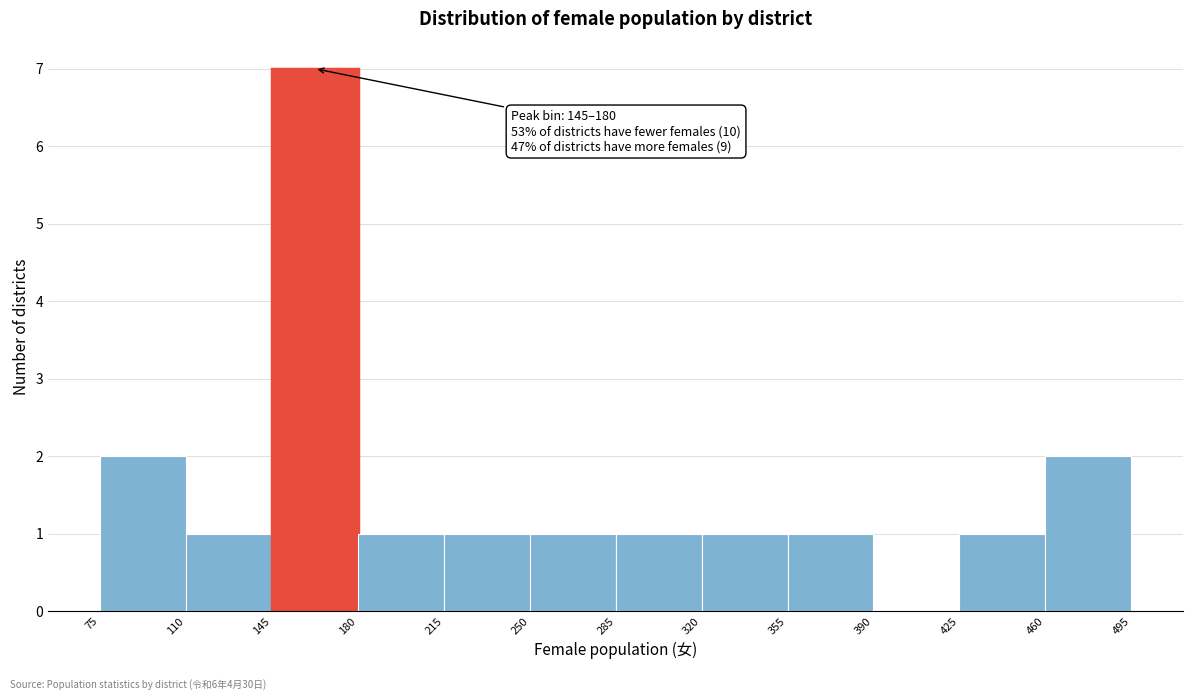

Which range on the x-axis has the tallest bar?

145 to 180